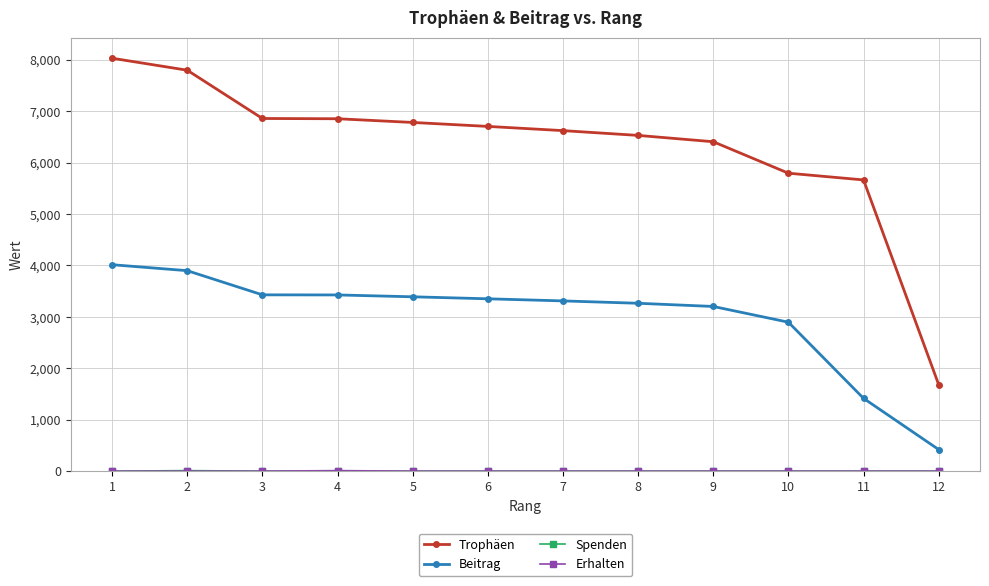

What is the maximum value for Trophäen?

8031